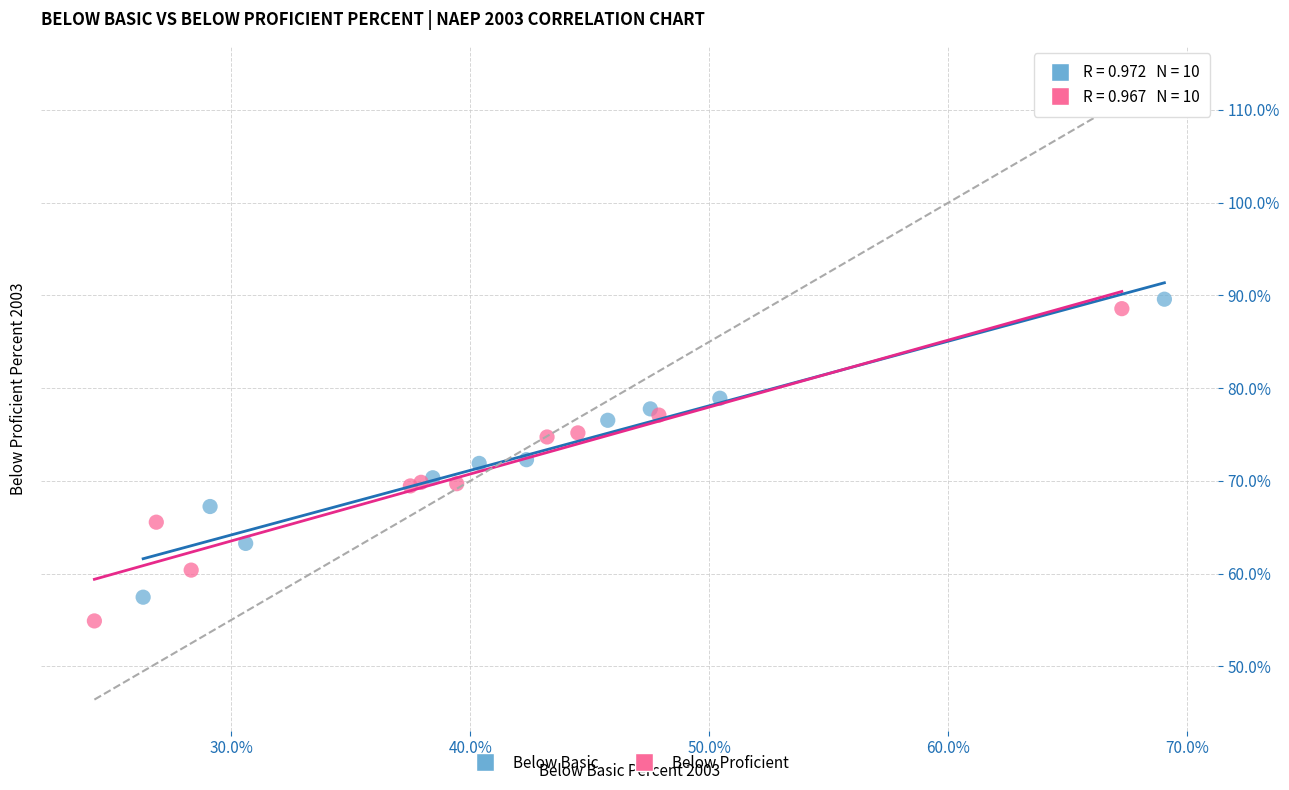

Which series has the widest spread of Y values?

Below Proficient